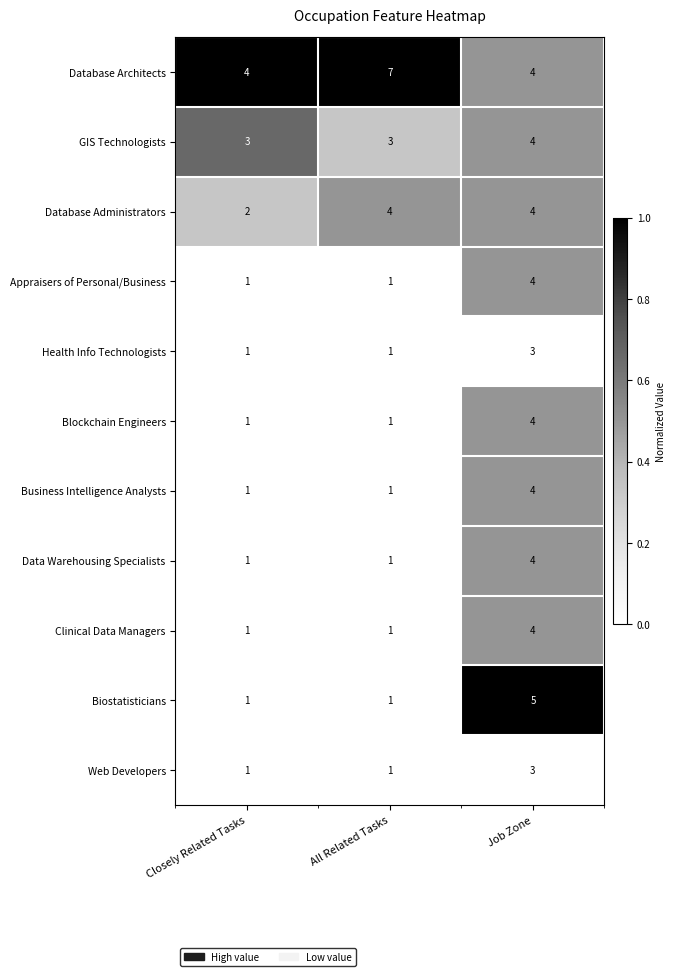

Which series has the largest total across all categories?

Database Architects